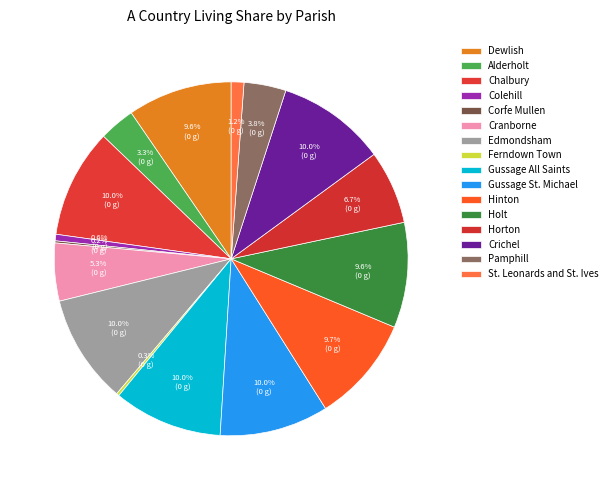

What is the change in value from Cranborne to St. Leonards and St. Ives?

-41.5